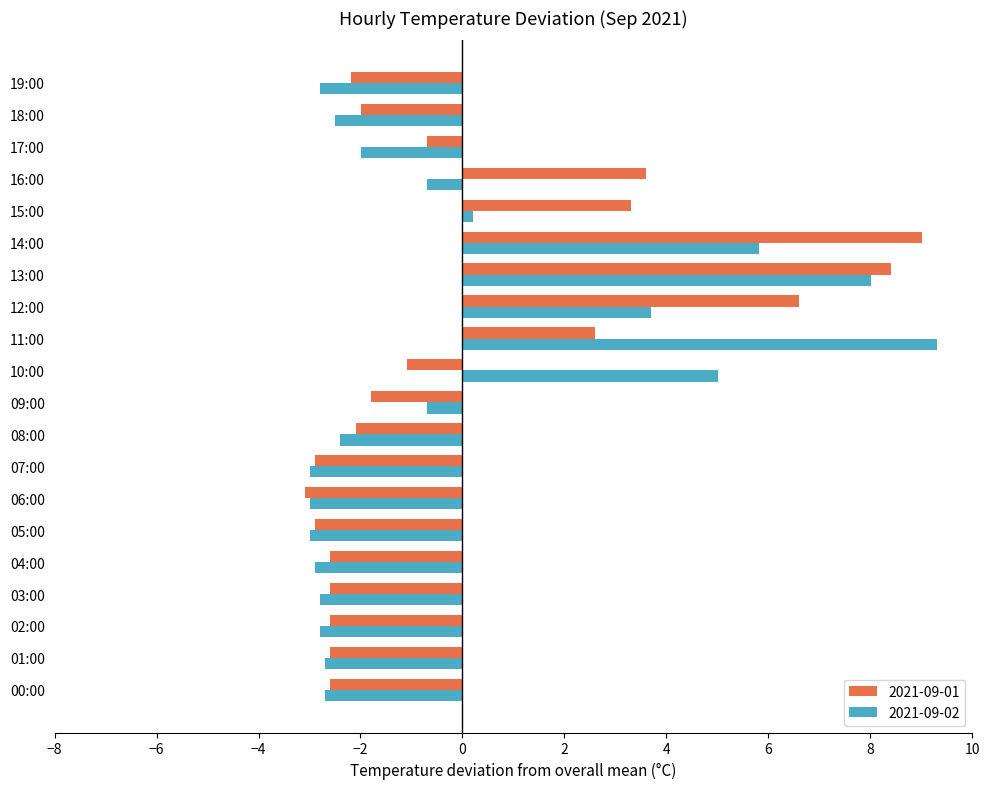

True or false: 2021-09-01 has a value of 8.4 at 13:00.

True